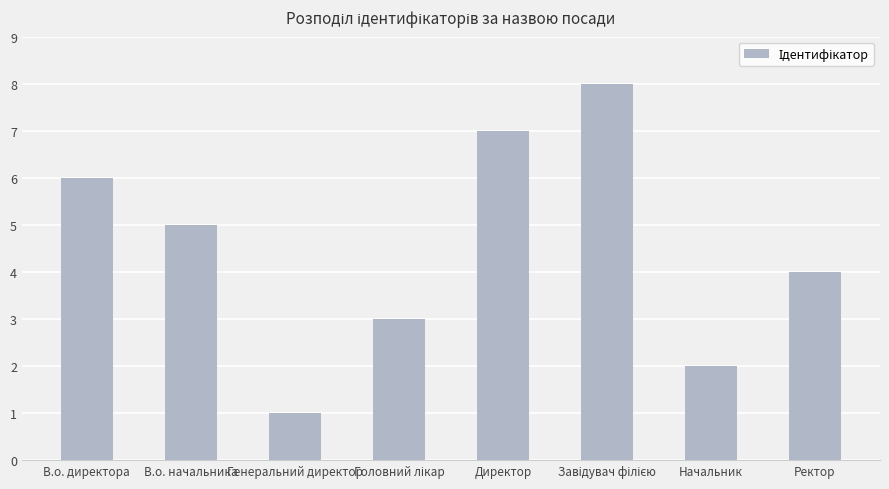

How many series are shown in this chart?

1